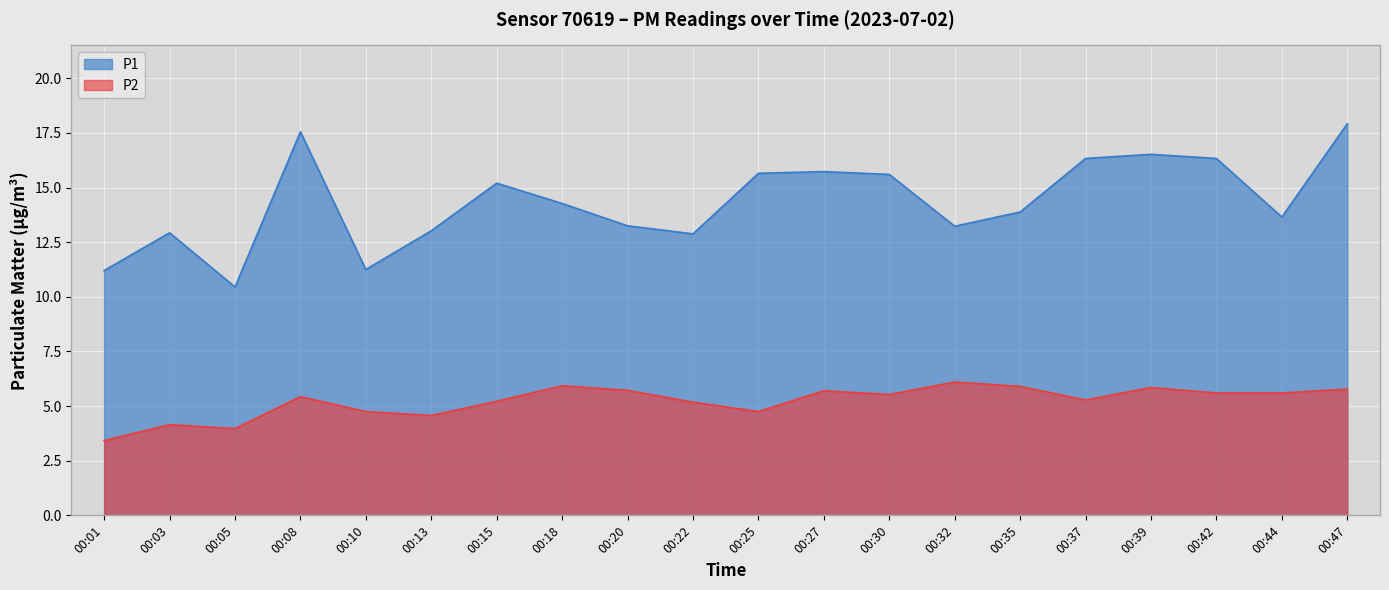

How many data points in P1 are less than 14?

10